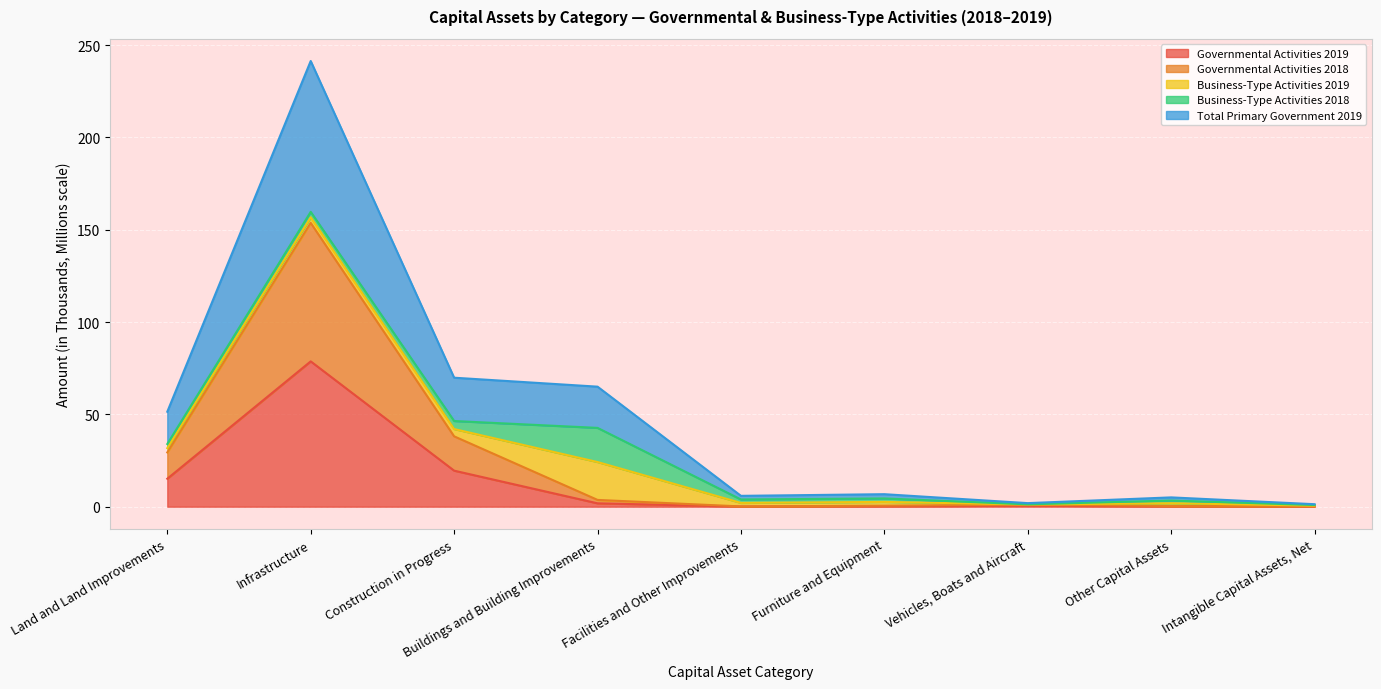

What is the label of the 9th point from the left?

Intangible Capital Assets, Net